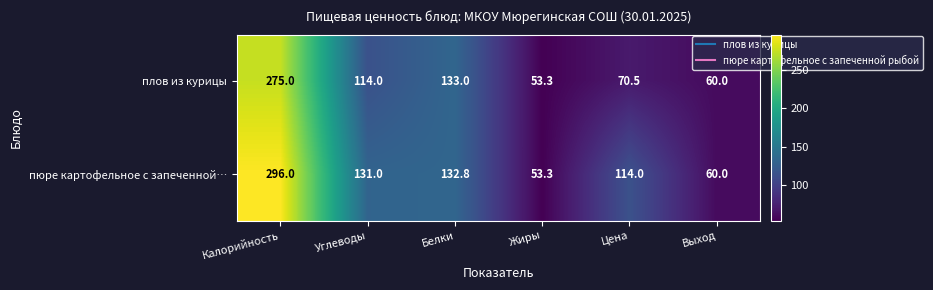

How many series are shown in this chart?

2